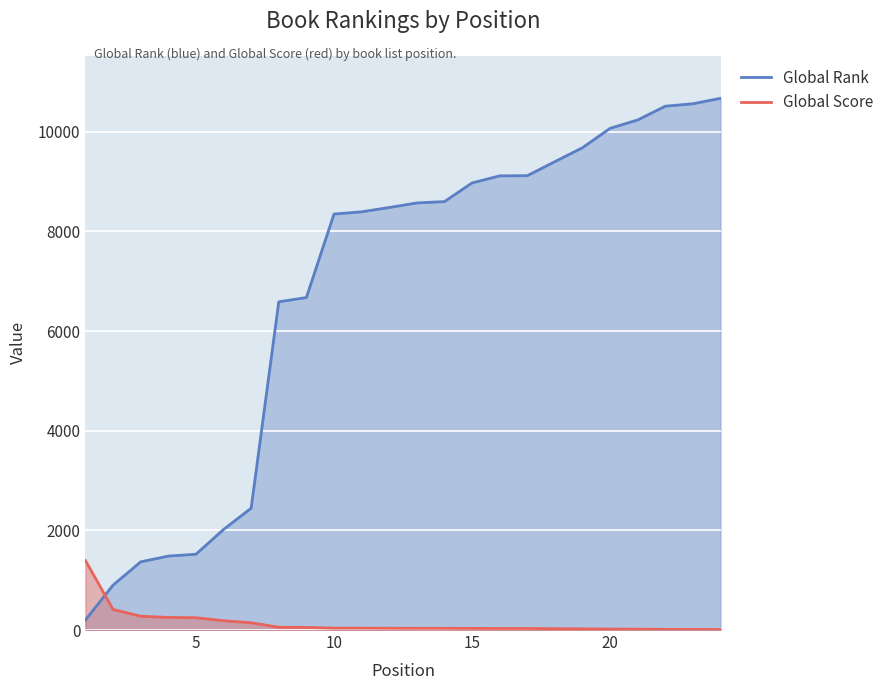

What is the difference between the maximum and minimum values in the Global Rank series?

10468